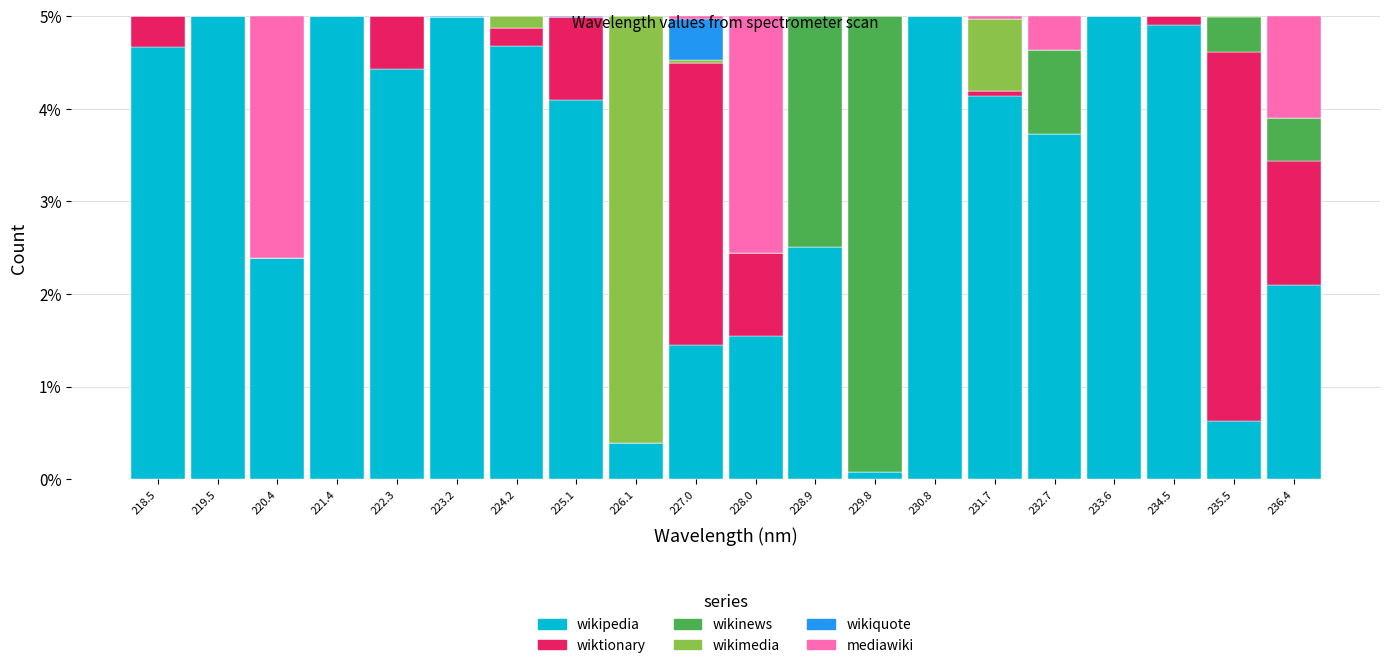

Reading left to right, transcribe this chart: for each stacked bar, give the range it covers on the x-axis and its total height. Neither the bar edges nor the heights are printed on the chart, so give them approximately, as read against the axes.

218.1 to 219.0: 5
219.0 to 219.9: 5
219.9 to 220.9: 5
220.9 to 221.8: 5
221.8 to 222.8: 5
222.8 to 223.7: 5
223.7 to 224.7: 5
224.7 to 225.6: 5
225.6 to 226.5: 5
226.5 to 227.5: 5
227.5 to 228.4: 5
228.4 to 229.4: 5
229.4 to 230.3: 5
230.3 to 231.3: 5
231.3 to 232.2: 5
232.2 to 233.1: 5
233.1 to 234.1: 5
234.1 to 235.0: 5
235.0 to 236.0: 5
236.0 to 236.9: 5